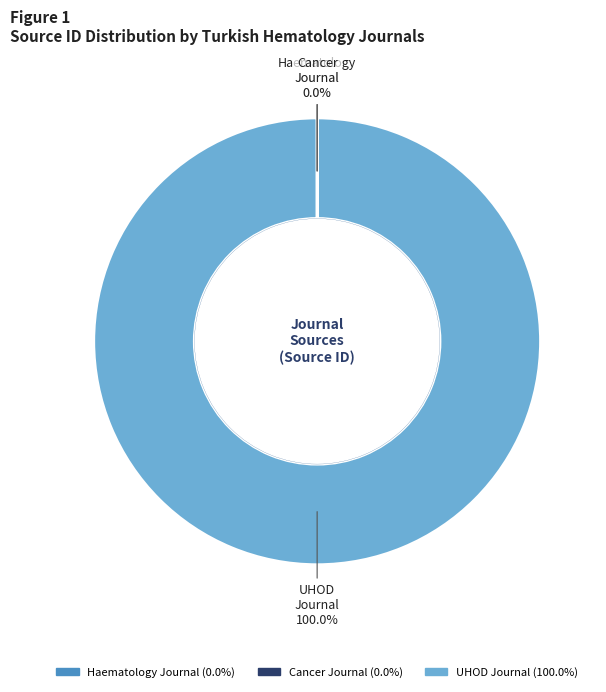

Does UHOD - Uluslararasi Hematoloji-Onkoloji represent more than half of the total?

Yes